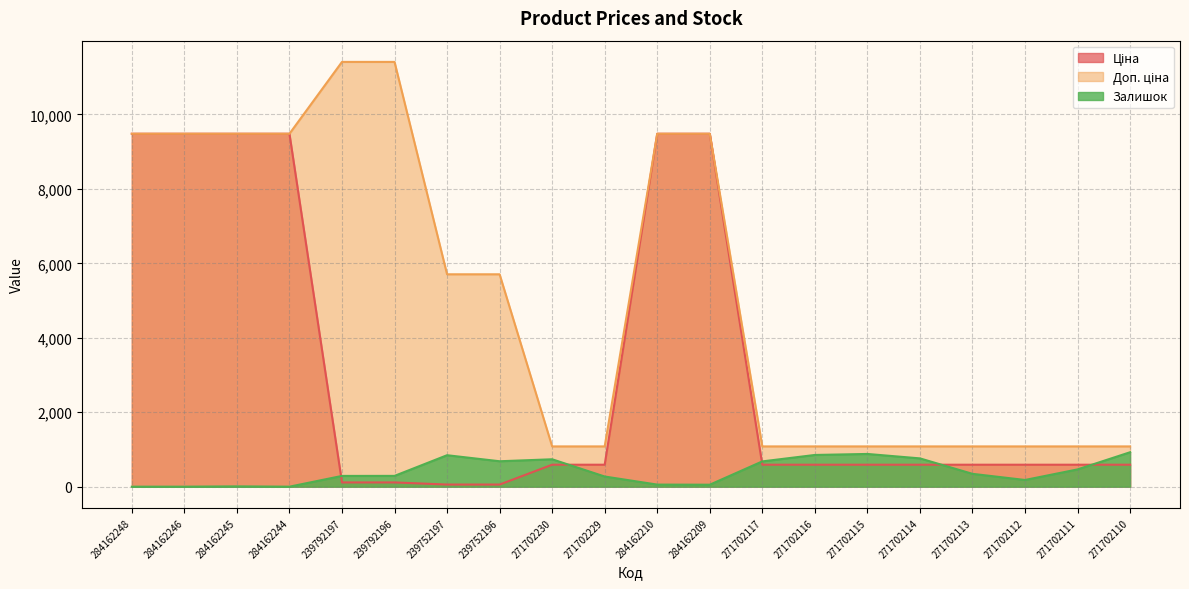

True or false: Доп. ціна and Ціна intersect in this chart.

False